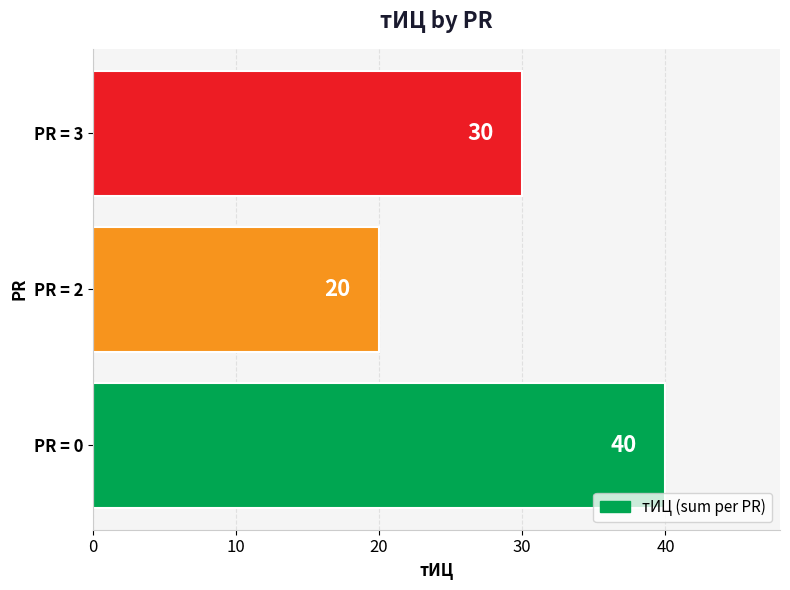

What is the greatest value displayed?

40